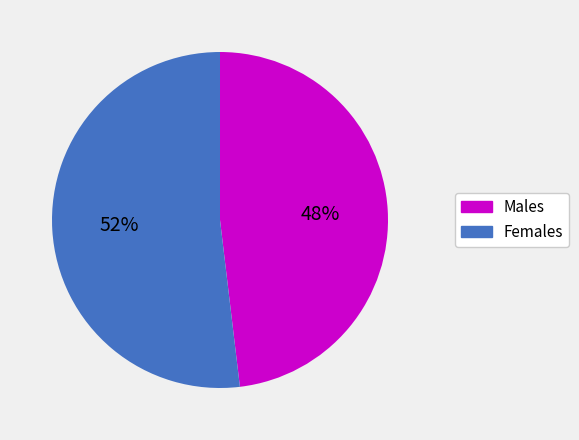

How many slices are in this pie chart?

2